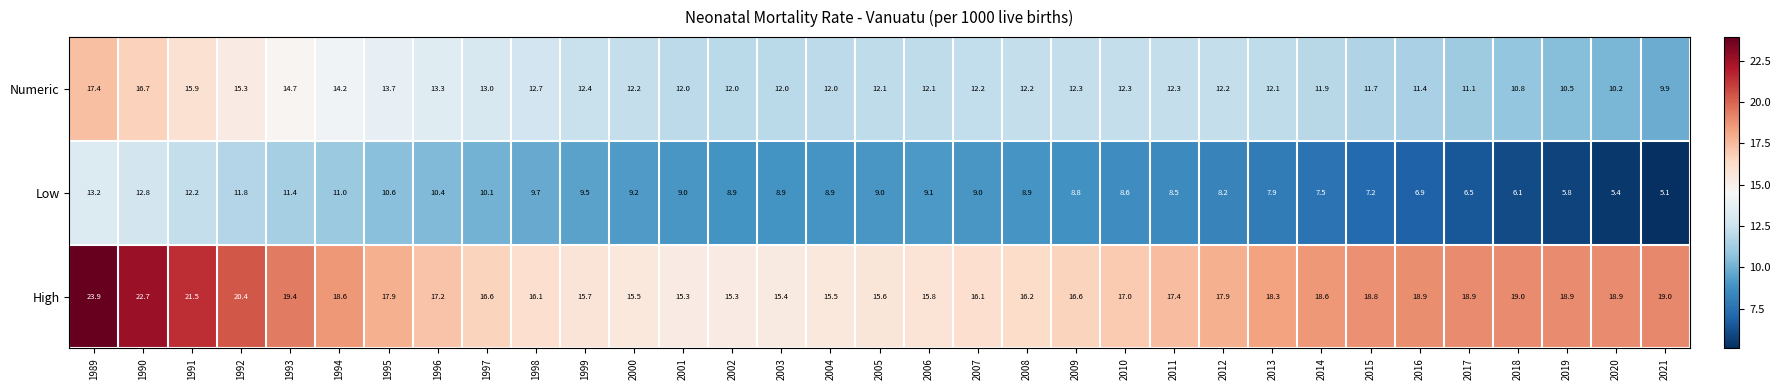

What is the approximate value of High at 1994?

18.6